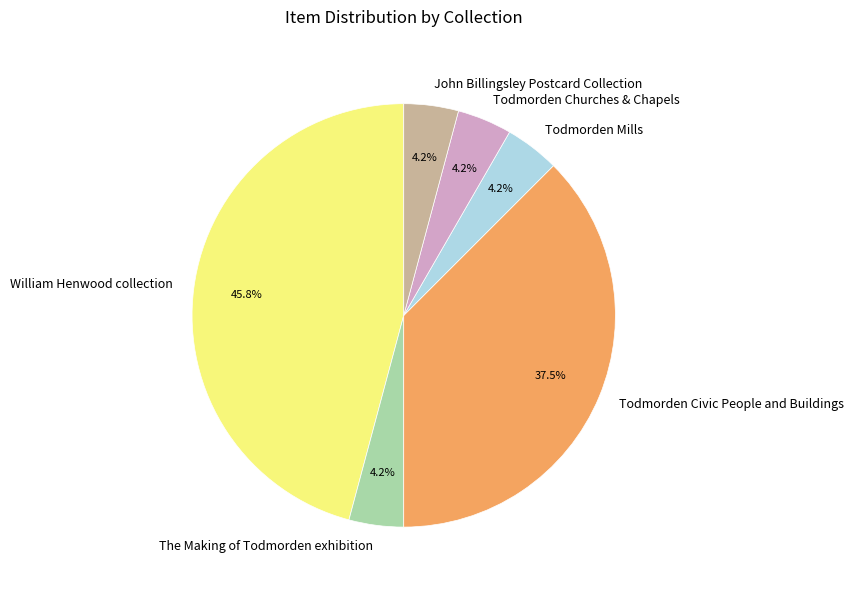

Does Todmorden Churches & Chapels account for over 50% of the chart?

No